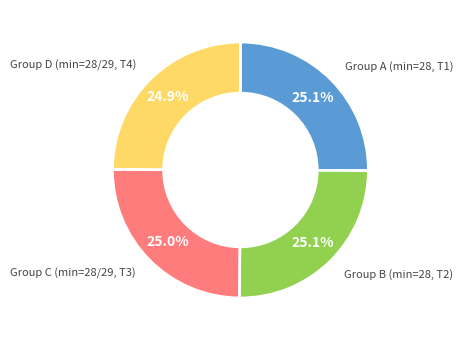

Is there a majority slice in this chart?

No